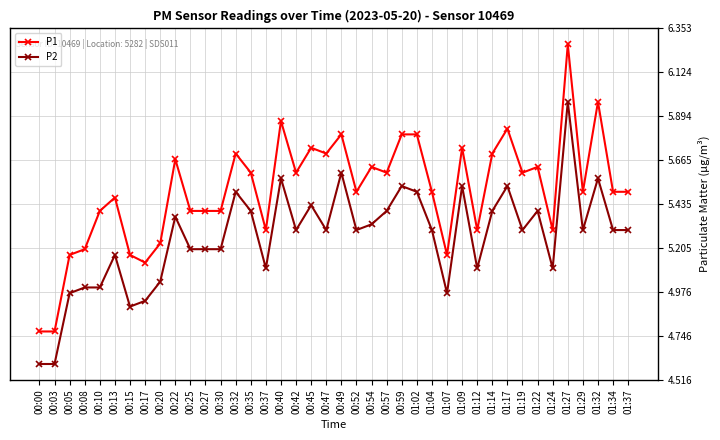

What is the total value across all series at 00:35?

11.0